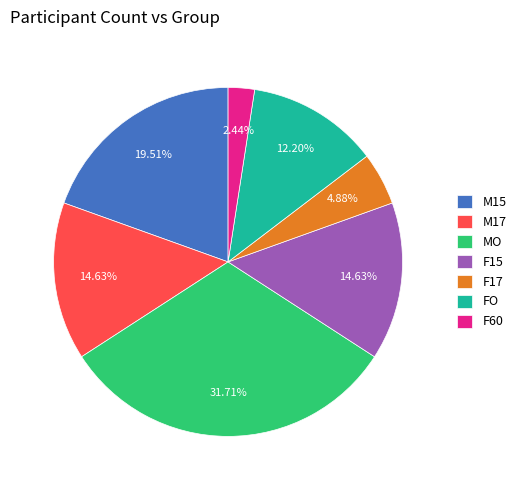

What is the largest slice in the pie chart?

MO